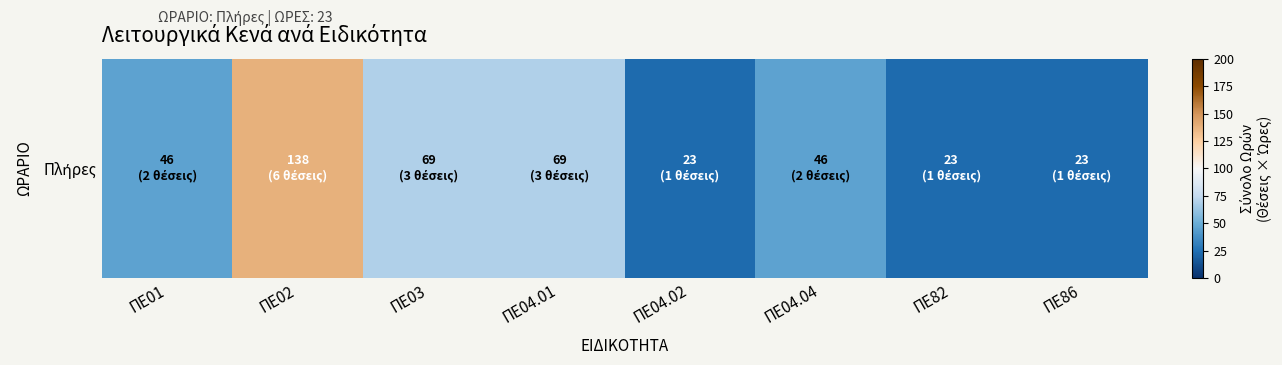

Reading right to left, transcribe all the data shown in this chart.

23	23	46	23	69	69	138	46